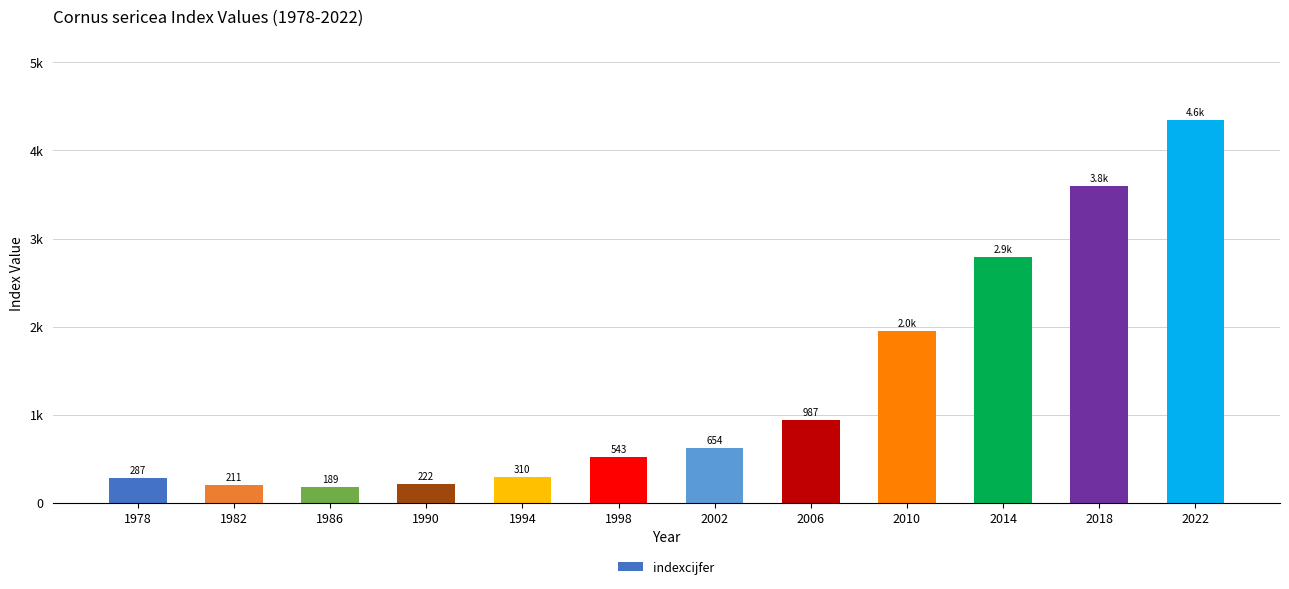

At which label does the data first exceed 654?

2006